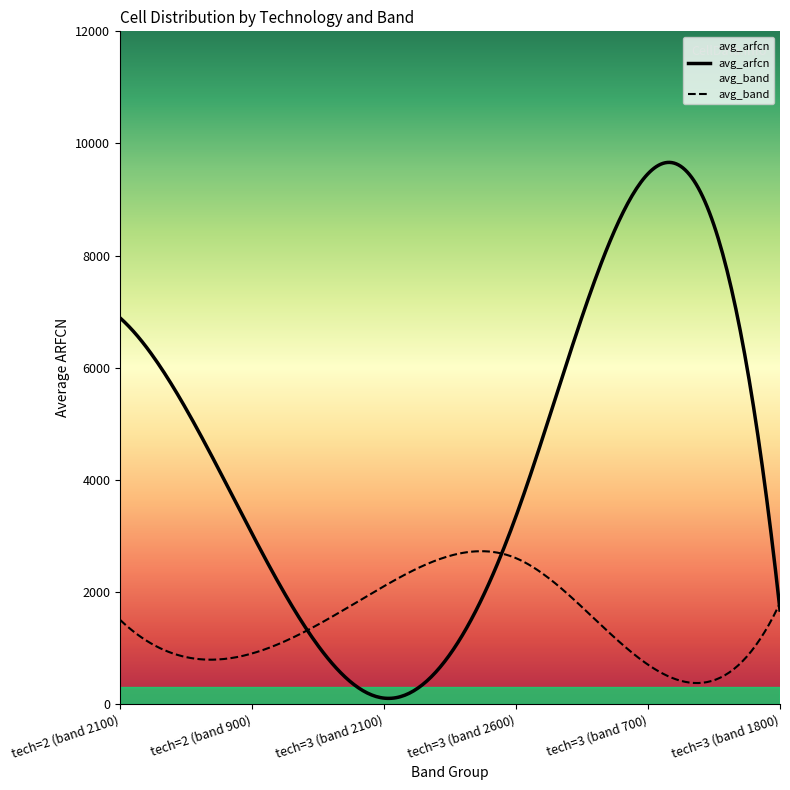

The value of avg_arfcn at tech=3 (band 1800) is 553. True or false?

False